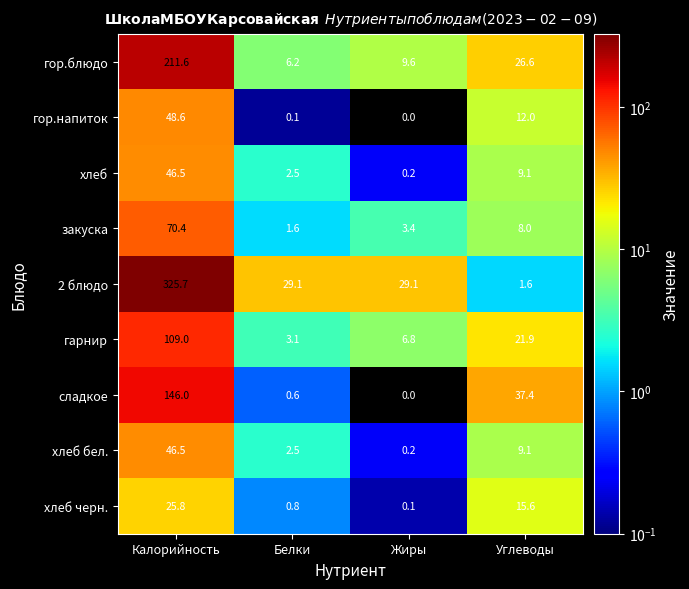

At which label does хлеб бел. first exceed 9?

Калорийность